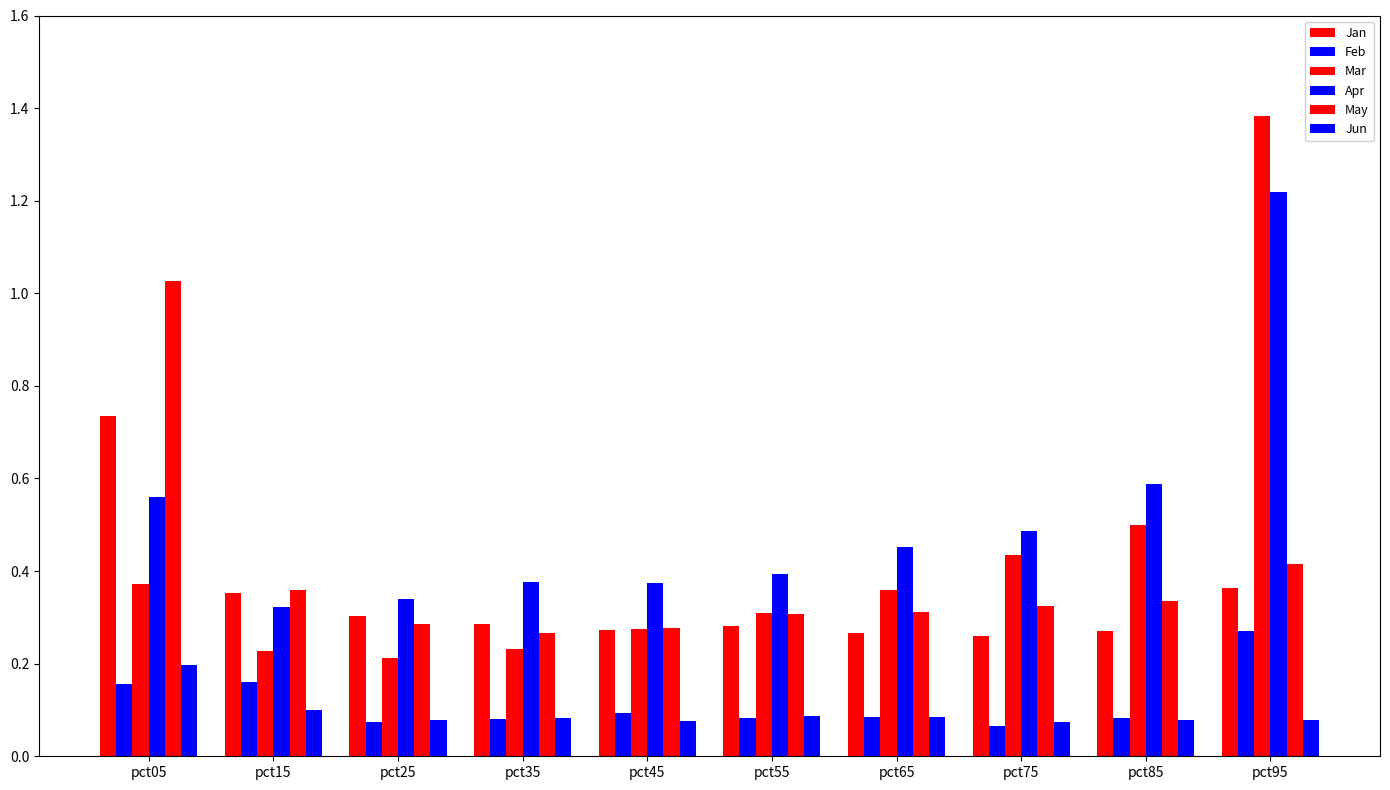

True or false: Mar has a value of 0.1 at pct55.

False